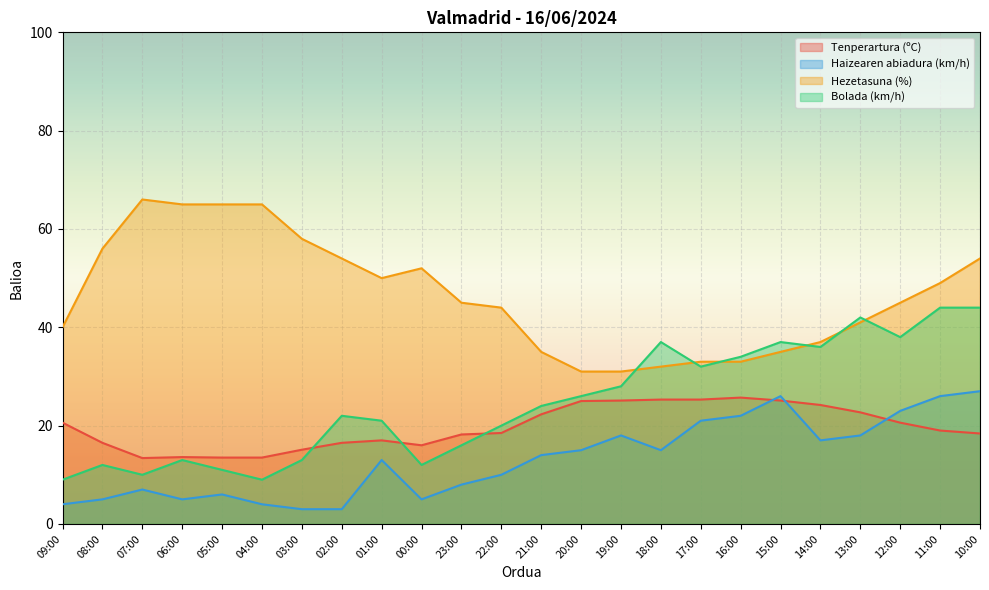

Reading left to right, what are all the values shown in this chart?

Tenperartura (ºC): 09:00=20.6	08:00=16.5	07:00=13.4	06:00=13.6	05:00=13.5	04:00=13.5	03:00=15.1	02:00=16.5	01:00=17.0	00:00=16.0	23:00=18.2	22:00=18.5	21:00=22.3	20:00=25.0	19:00=25.1	18:00=25.3	17:00=25.3	16:00=25.7	15:00=25.1	14:00=24.2	13:00=22.7	12:00=20.6	11:00=19.0	10:00=18.4
Haizearen abiadura (km/h): 09:00=4.0	08:00=5.0	07:00=7.0	06:00=5.0	05:00=6.0	04:00=4.0	03:00=3.0	02:00=3.0	01:00=13.0	00:00=5.0	23:00=8.0	22:00=10.0	21:00=14.0	20:00=15.0	19:00=18.0	18:00=15.0	17:00=21.0	16:00=22.0	15:00=26.0	14:00=17.0	13:00=18.0	12:00=23.0	11:00=26.0	10:00=27.0
Hezetasuna (%): 09:00=40.0	08:00=56.0	07:00=66.0	06:00=65.0	05:00=65.0	04:00=65.0	03:00=58.0	02:00=54.0	01:00=50.0	00:00=52.0	23:00=45.0	22:00=44.0	21:00=35.0	20:00=31.0	19:00=31.0	18:00=32.0	17:00=33.0	16:00=33.0	15:00=35.0	14:00=37.0	13:00=41.0	12:00=45.0	11:00=49.0	10:00=54.0
Bolada (km/h): 09:00=9.0	08:00=12.0	07:00=10.0	06:00=13.0	05:00=11.0	04:00=9.0	03:00=13.0	02:00=22.0	01:00=21.0	00:00=12.0	23:00=16.0	22:00=20.0	21:00=24.0	20:00=26.0	19:00=28.0	18:00=37.0	17:00=32.0	16:00=34.0	15:00=37.0	14:00=36.0	13:00=42.0	12:00=38.0	11:00=44.0	10:00=44.0